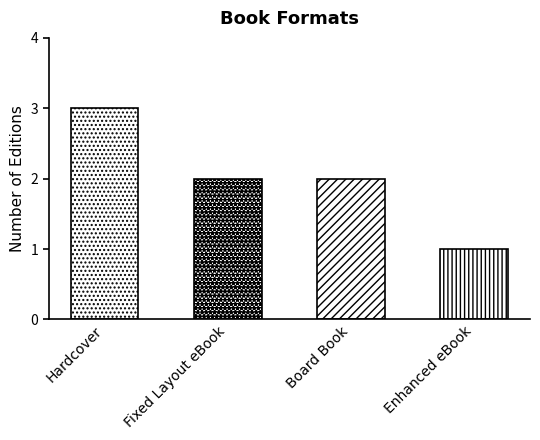

Which has a higher value, Board Book or Fixed Layout eBook?

Board Book